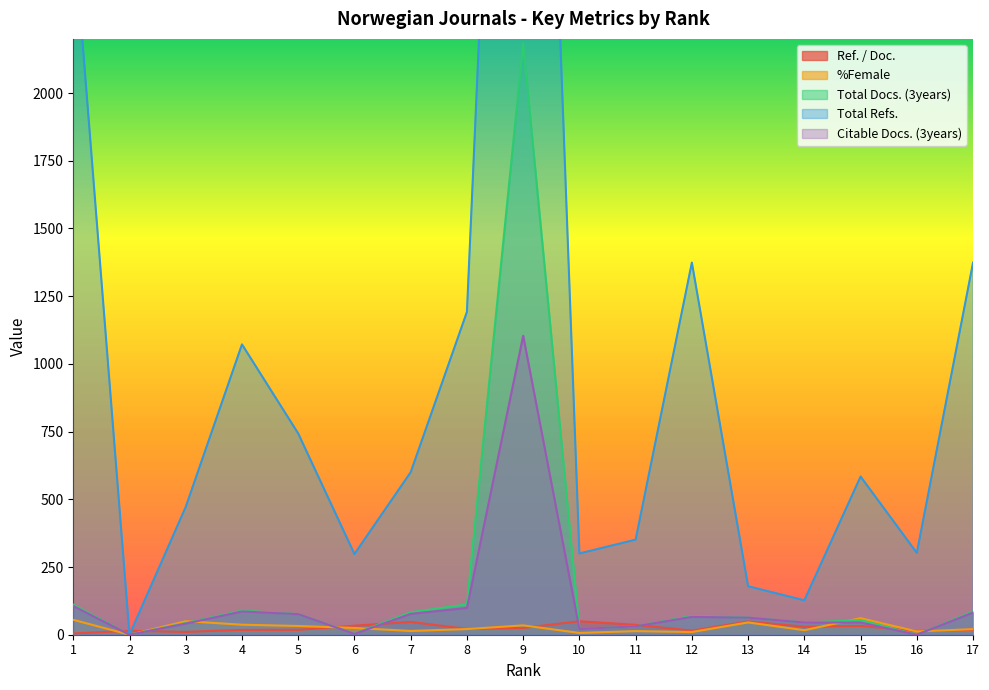

What is the value of the Citable Docs. (3years) point at the 3rd from the left?

41.0